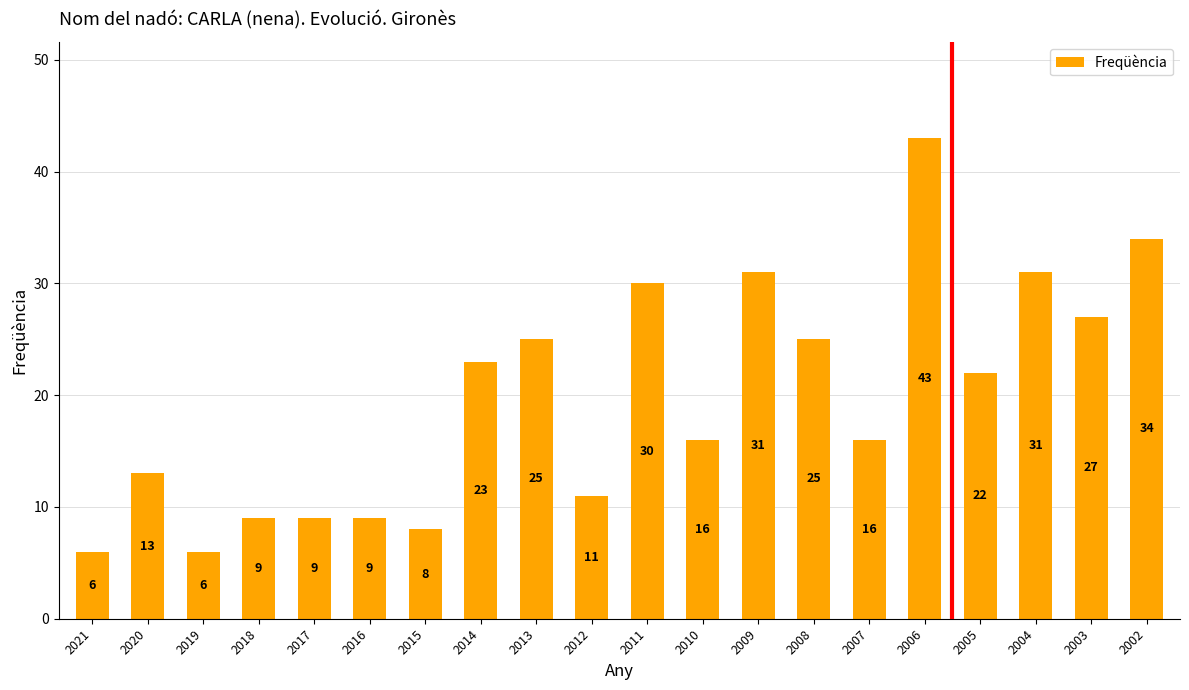

True or false: the data shows 13 at 2013.

False